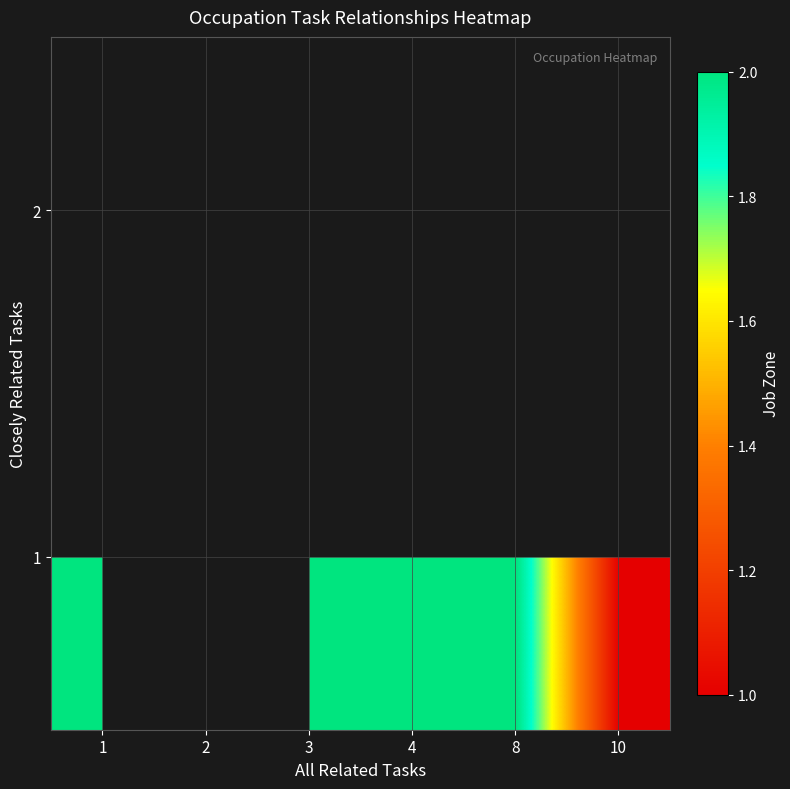

What is the minimum value shown in the chart?

1.0